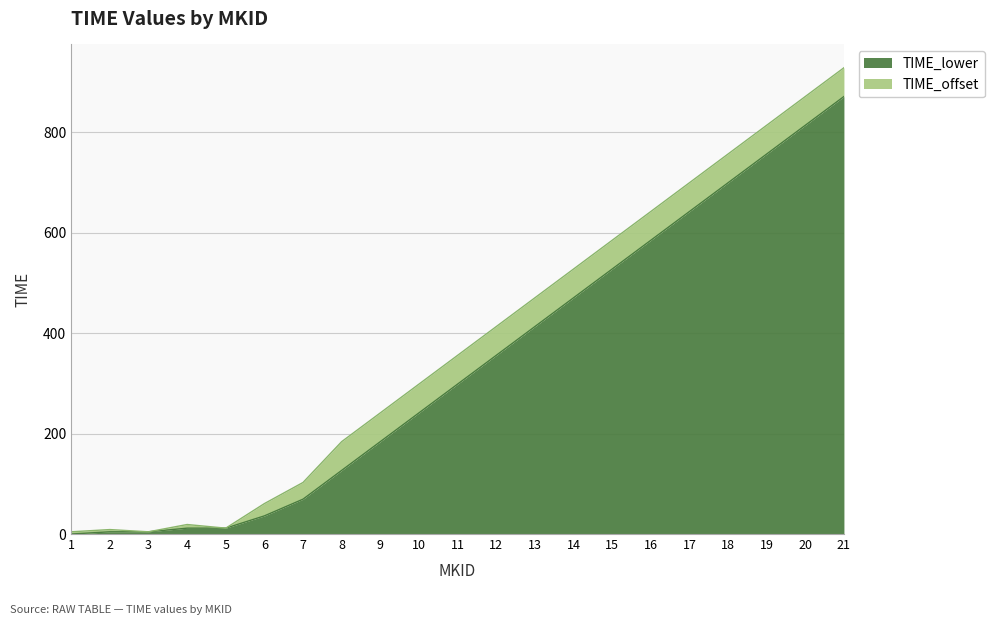

What is the change in value from 2 to 11?

+293.9